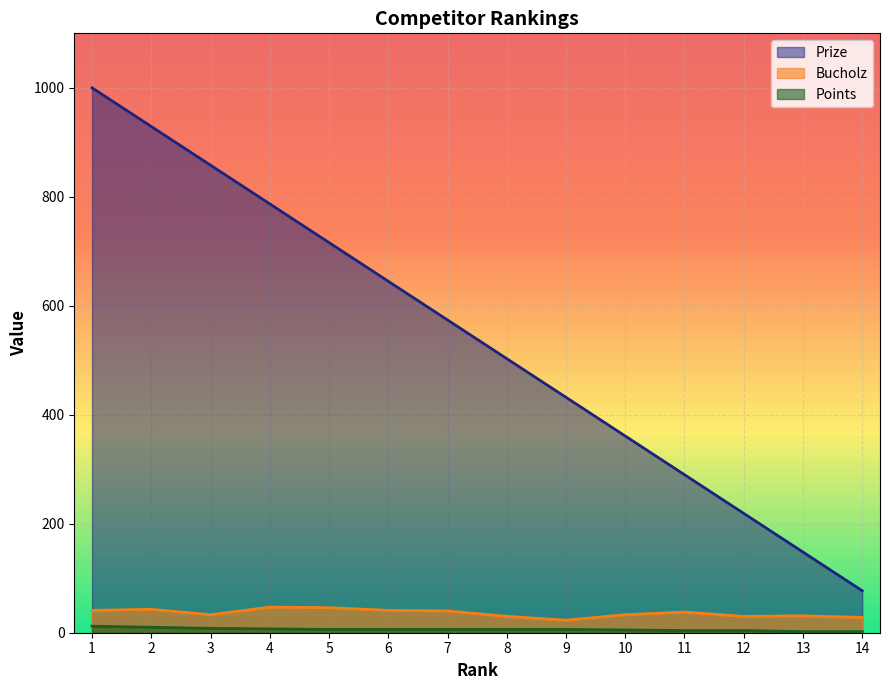

Reading left to right, extract all data points from this chart.

Prize: 1000	929	858	787	716	645	574	503	432	361	290	219	148	77
Bucholz: 41	43	33	47	46	41	40	30	23	33	38	30	31	28
Points: 12	10	8	7	6	6	6	6	6	5	4	4	2	2